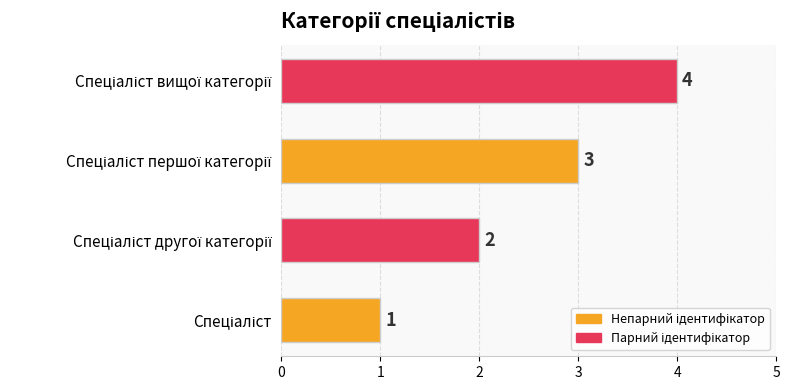

What is the maximum value shown in the chart?

4